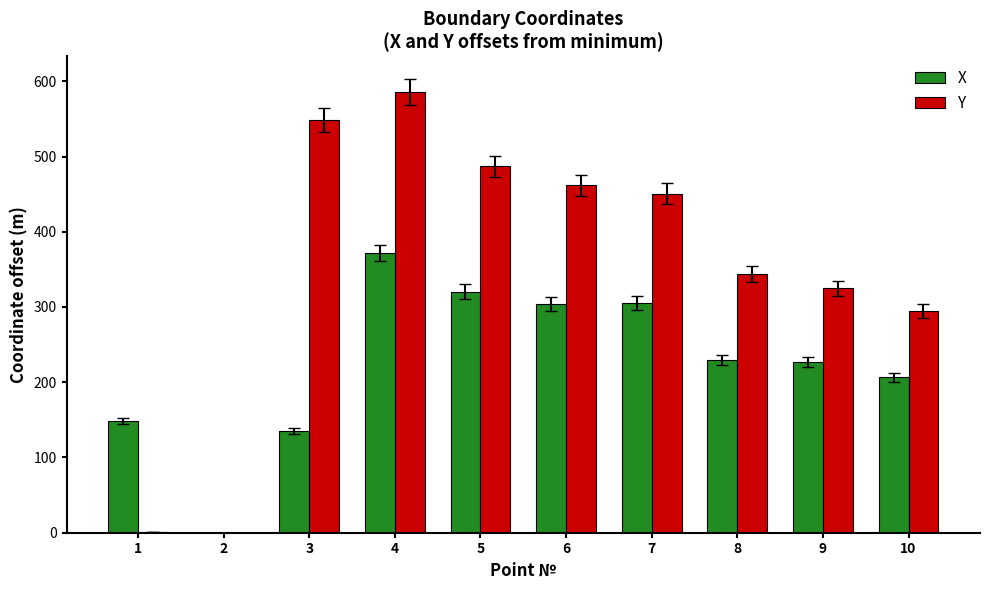

Between 2 and 8, which series saw the biggest shift?

Y